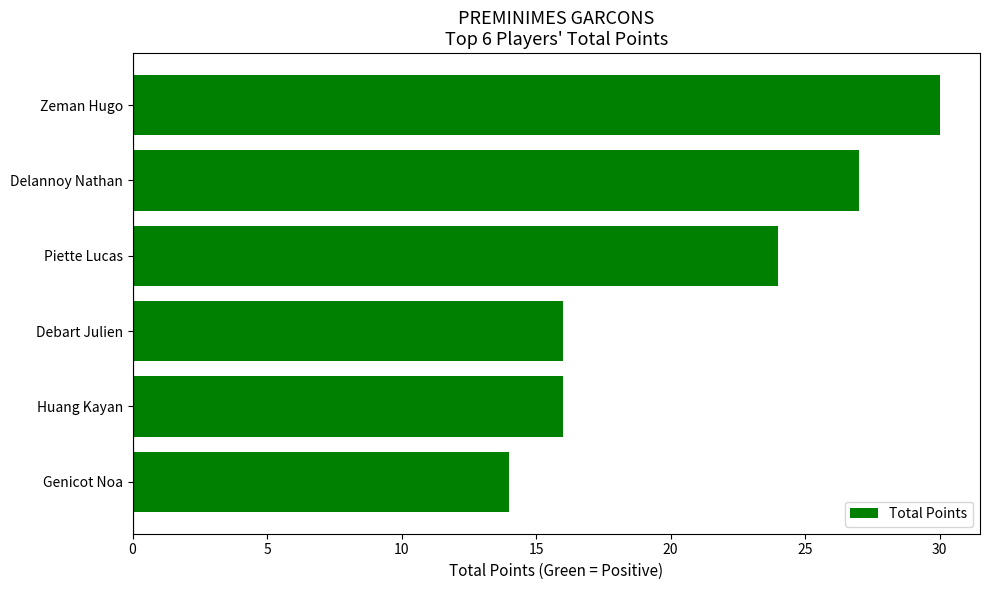

Where is the data nearest to the value 22?

Piette Lucas